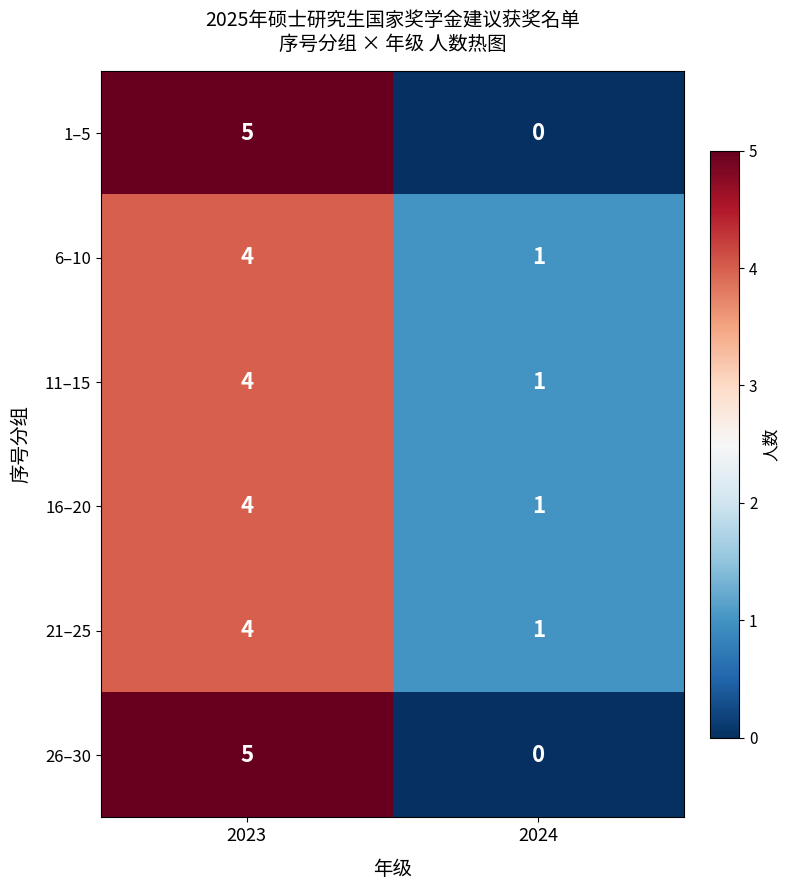

Count the number of categories in the chart.

2